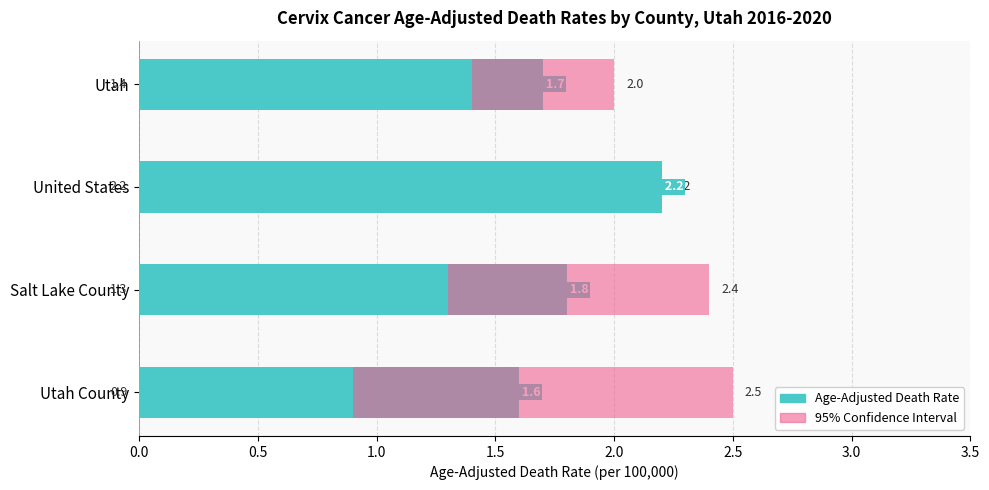

Rank the series at Utah from lowest to highest value.

95% Confidence Interval, Age-Adjusted Death Rate